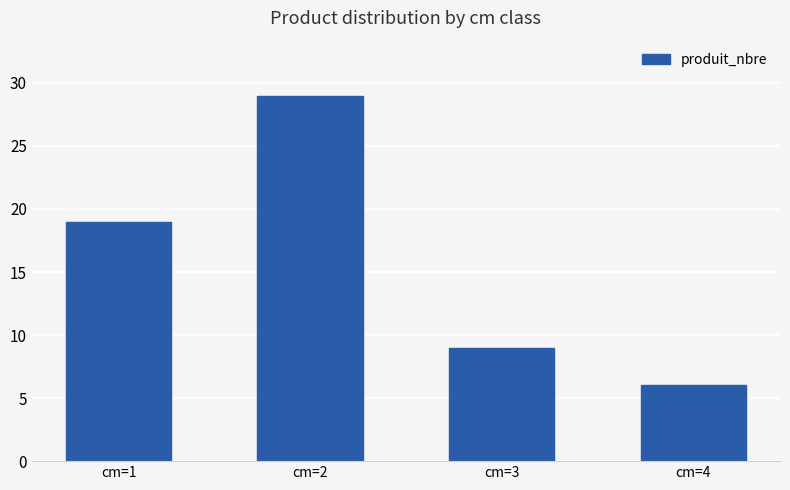

List the labels in order of value, smallest first.

cm=4, cm=3, cm=1, cm=2